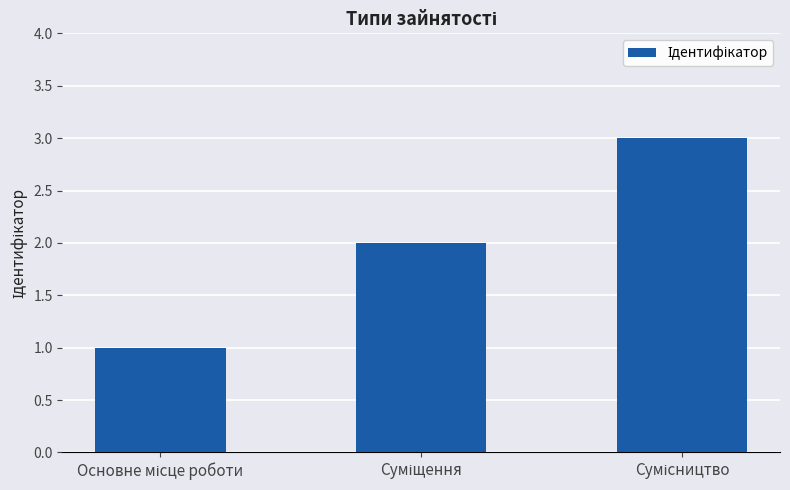

What is the greatest value displayed?

3